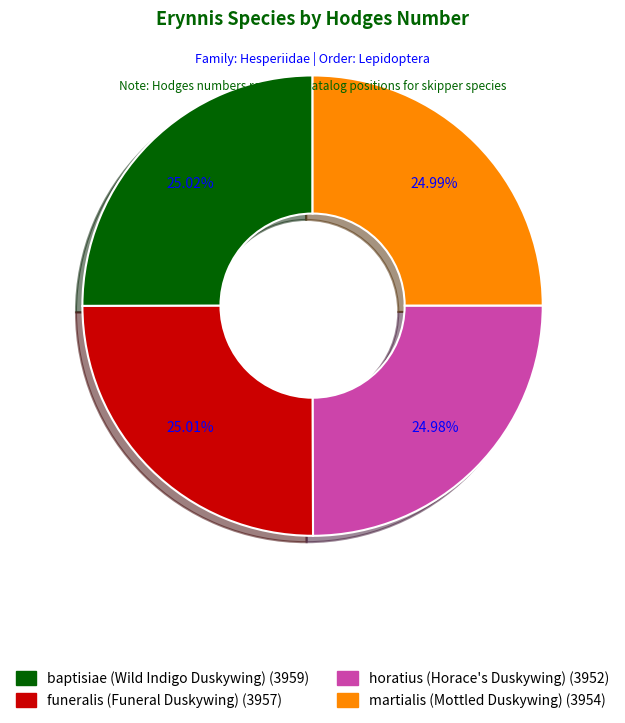

What is the ratio of the value at baptisiae (Wild Indigo Duskywing) to the value at martialis (Mottled Duskywing)?

1.0